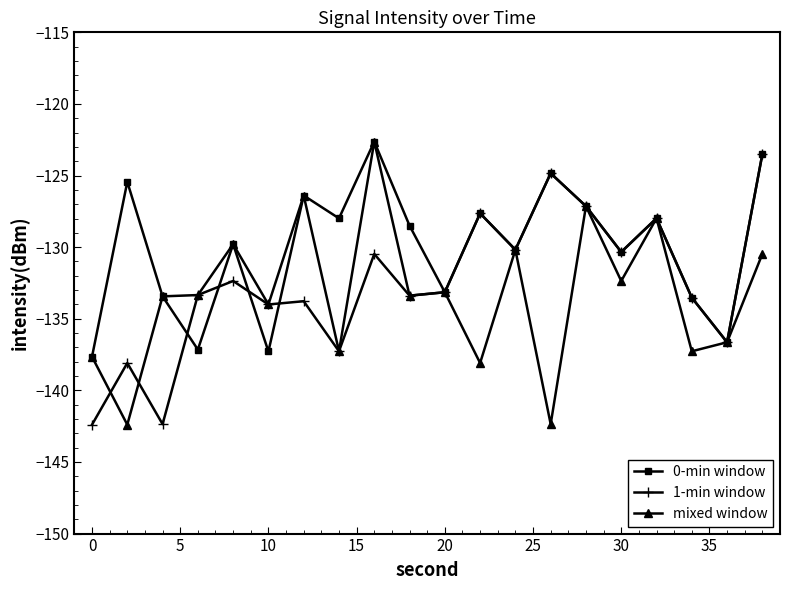

In 0-min window, how many points are lower than both neighbors (excluding endpoints)?

7